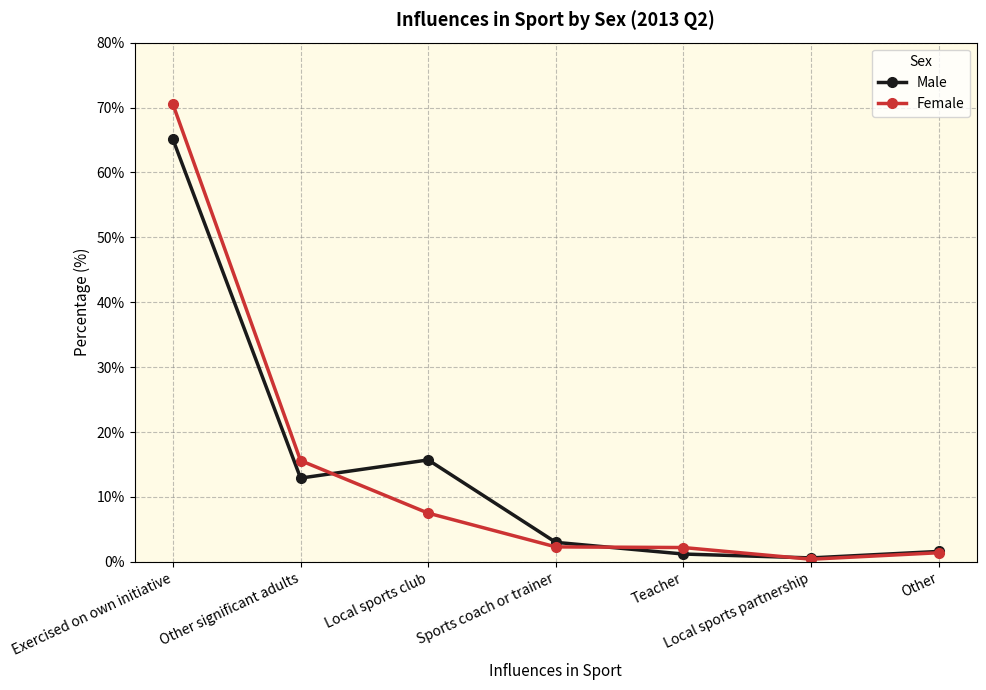

Which series changed the most between Local sports club and Local sports partnership?

Male